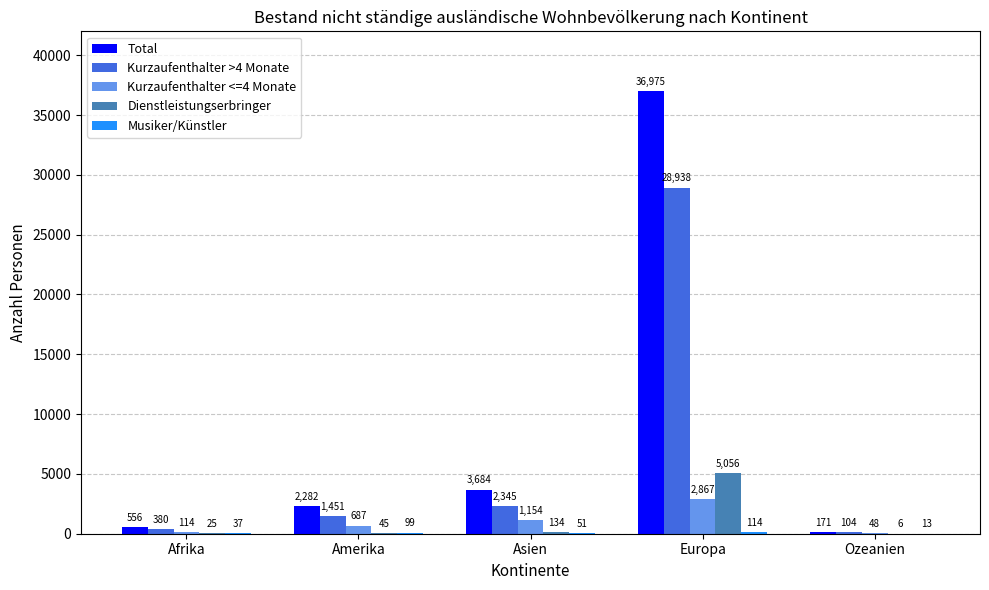

At which label is Dienstleistungserbringer closest to 2531?

Asien